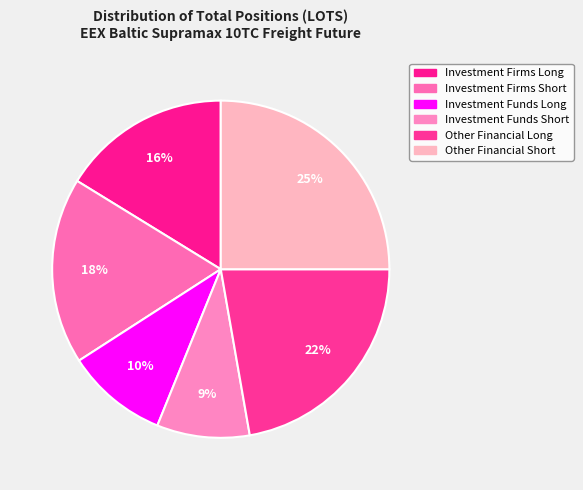

Combined, do Investment Firms Short and Investment Funds Short account for over 50%?

No